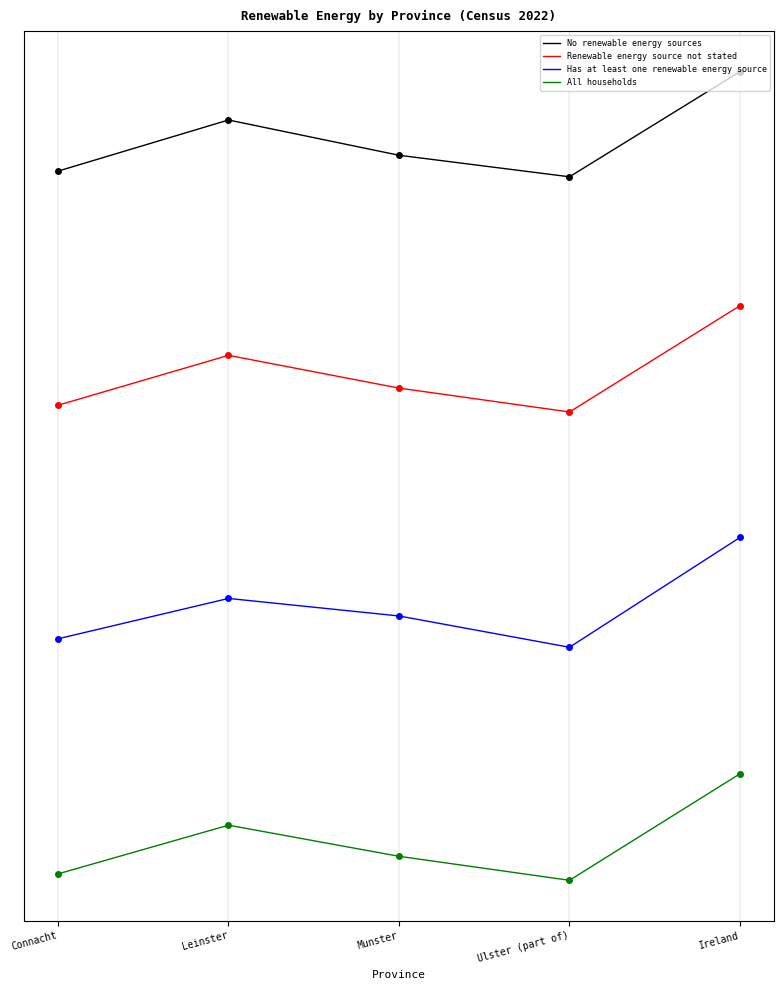

Reading left to right, transcribe all the data shown in this chart.

No renewable energy sources: Connacht=858818.3	Leinster=924277.0	Munster=879131.9	Ulster (part of)=851559.7	Ireland=986213.1
Renewable energy source not stated: Connacht=559060.6	Leinster=622953.2	Munster=581031.6	Ulster (part of)=550454.7	Ireland=686499.9
Has at least one renewable energy source: Connacht=260019.5	Leinster=311714.7	Munster=289255.2	Ulster (part of)=249192.6	Ireland=389818.1
All households: Connacht=-40965.8	Leinster=21385.6	Munster=-18447.8	Ulster (part of)=-49180.7	Ireland=87208.7